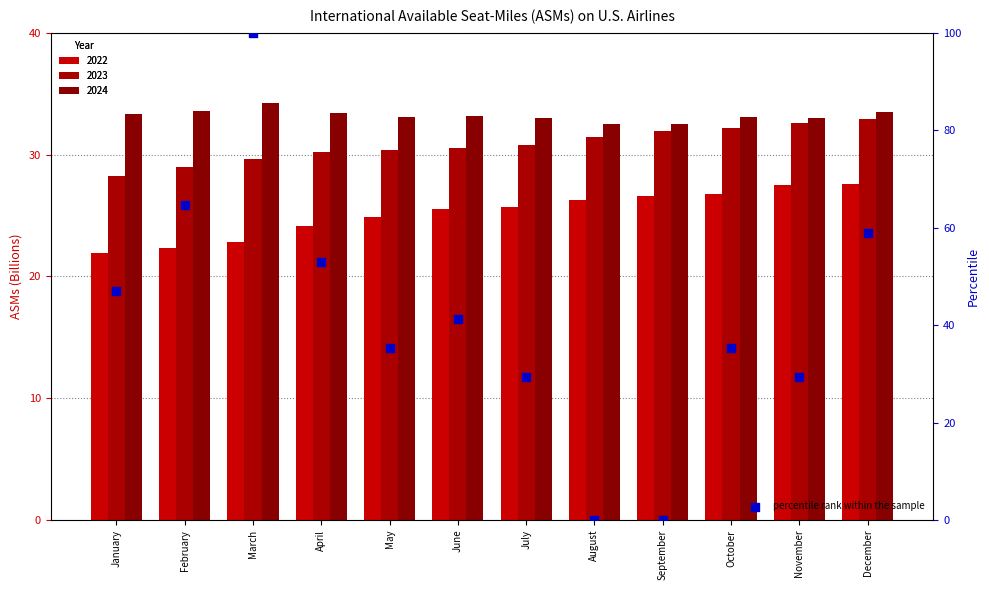

Which has a higher value, August or October?

October